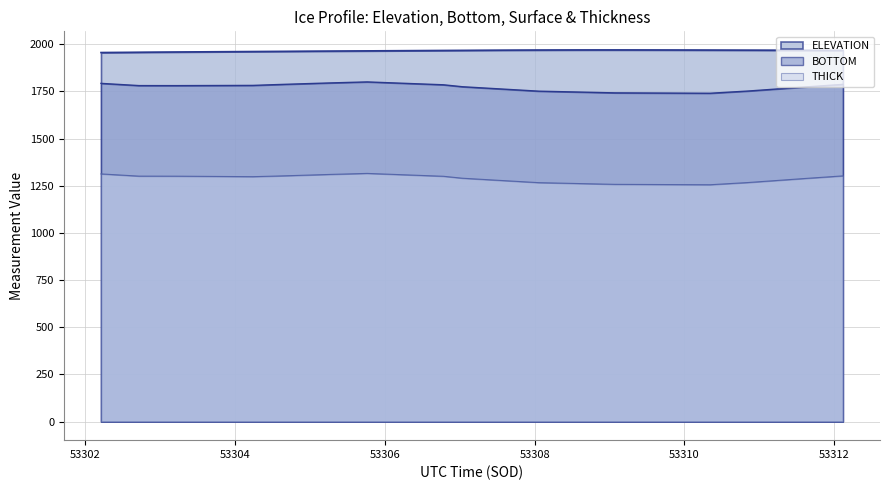

How many interior local peaks does the THICK series have?

1